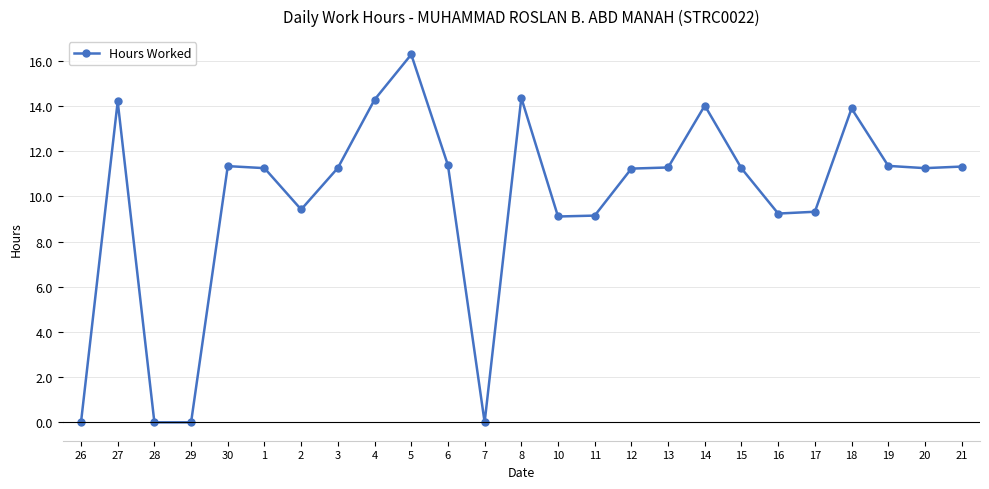

At which category does the chart reach its peak across all series?

5